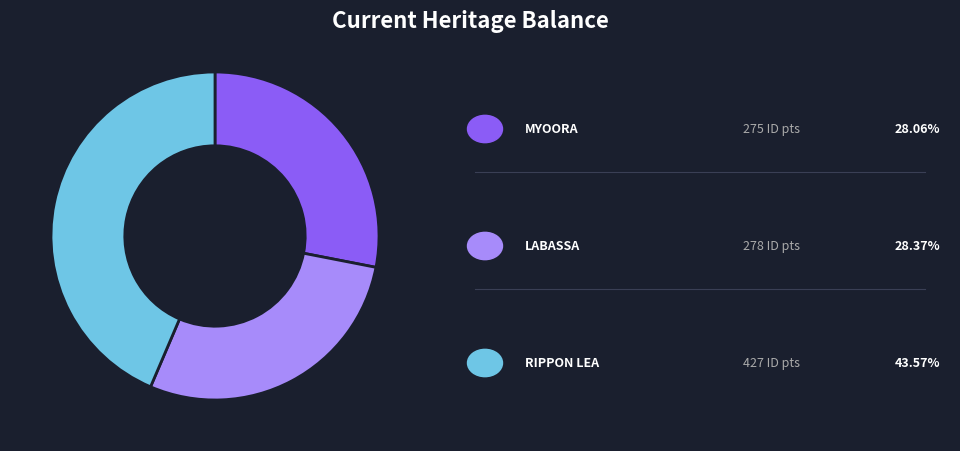

Is there any slice that represents more than half of the pie?

No